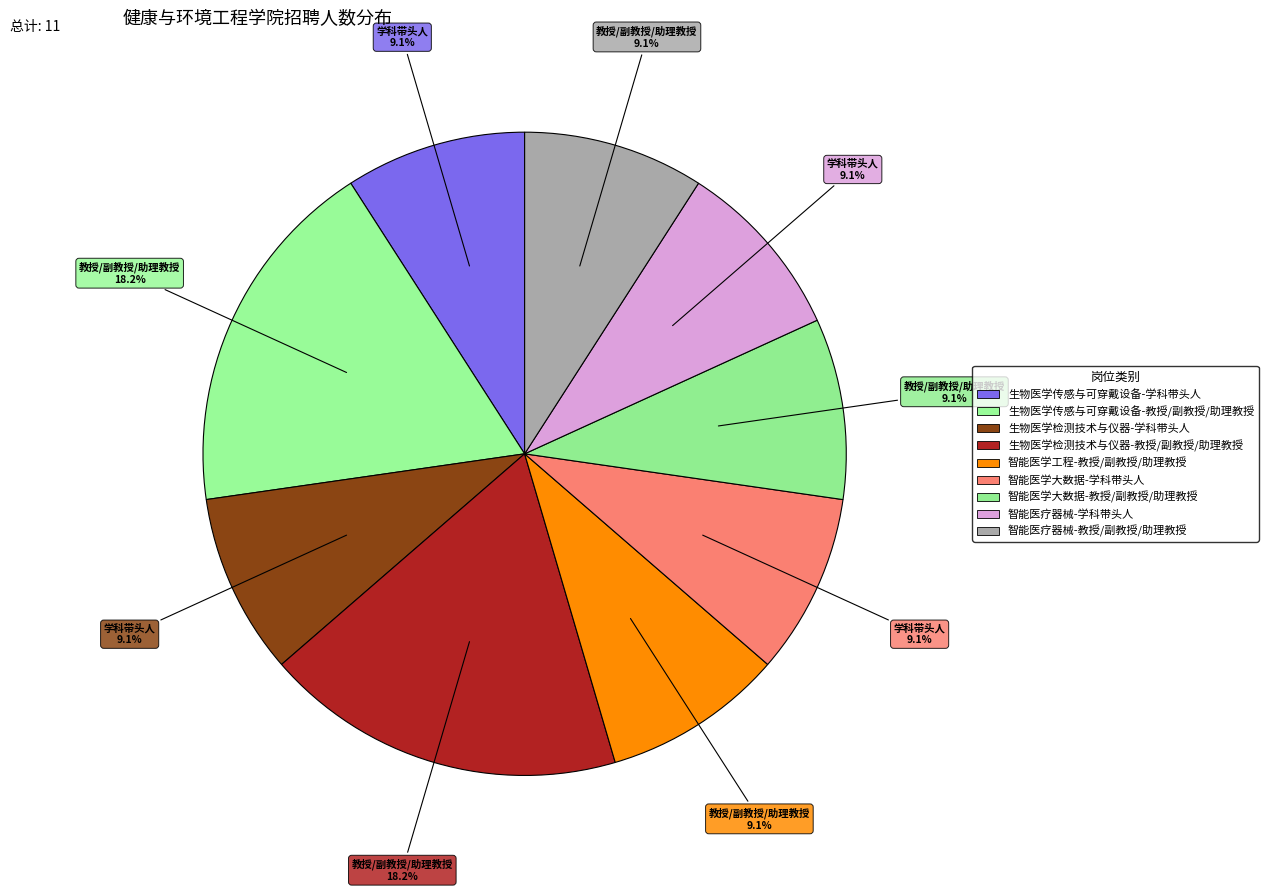

Count the number of slices in the pie.

9